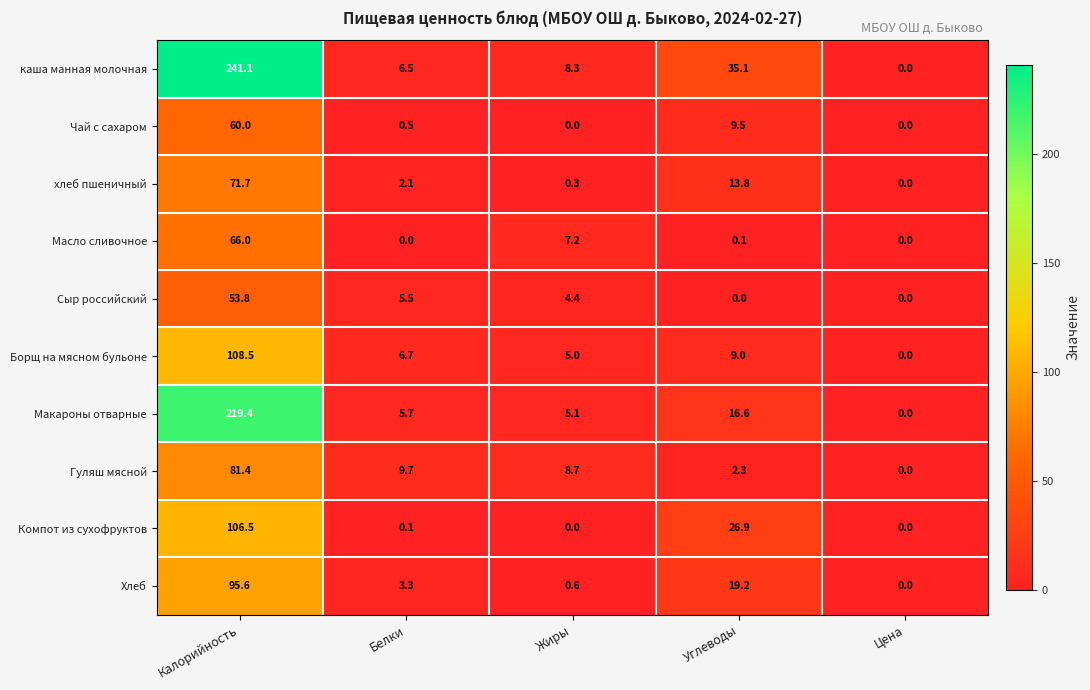

Rank the series at Белки from highest to lowest value.

Гуляш мясной, Борщ на мясном бульоне, каша манная молочная, Макароны отварные, Сыр российский, Хлеб, хлеб пшеничный, Чай с сахаром, Компот из сухофруктов, Масло сливочное